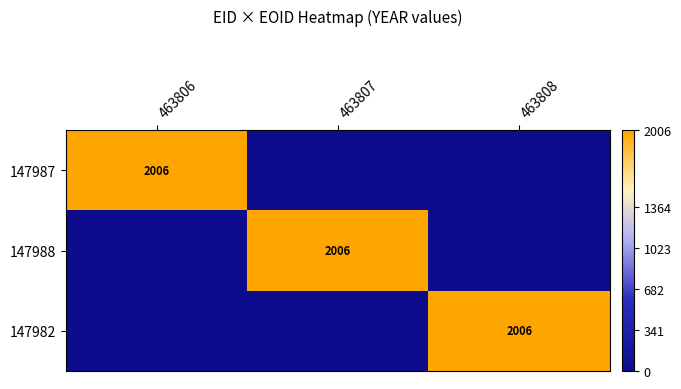

Is it true that 147982 equals 0 at 463806?

True